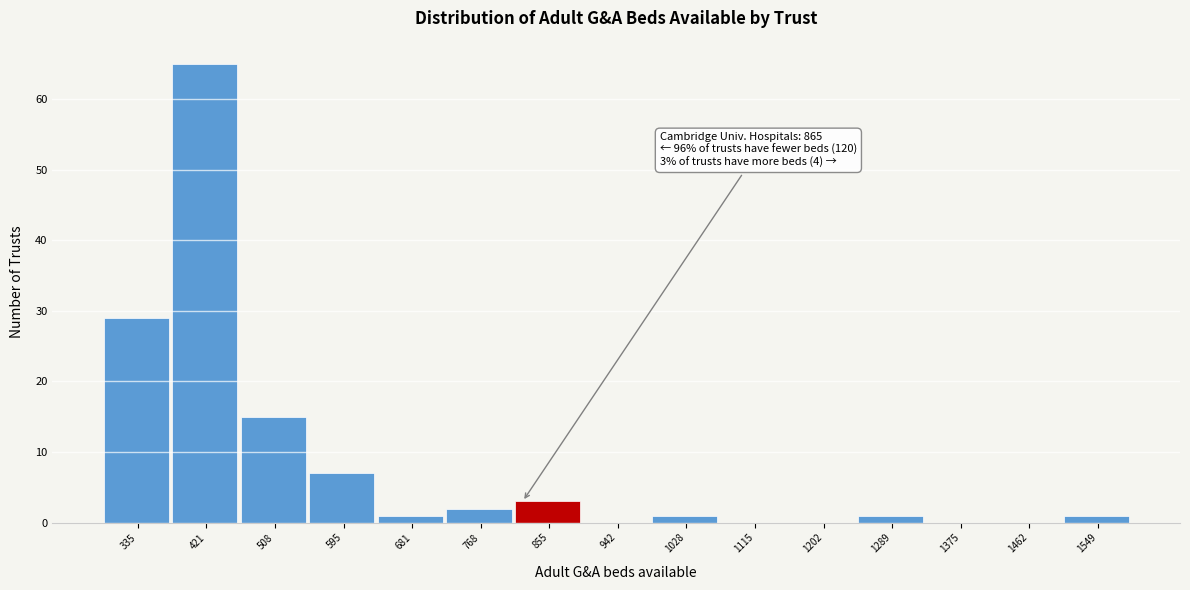

Reading right to left, extract all data points from this chart.

1549=1	1462=0	1375=0	1289=1	1202=0	1115=0	1028=1	942=0	855=3	768=2	681=1	595=7	508=15	421=65	335=29